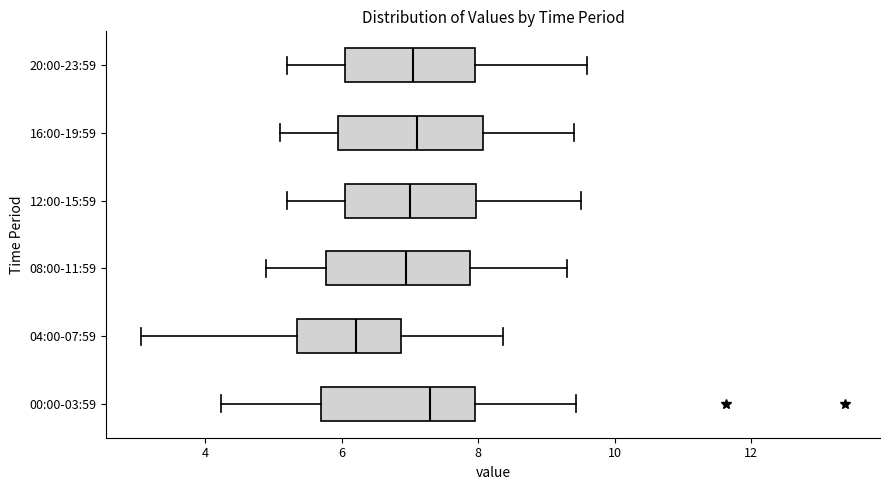

Reading bottom to top, read every box against the x-axis: the position of its median line, the range the box covers, and the ends of its whiskers. The values are not printed on the chart, so give them approximately, as read against the axis.

00:00-03:59: median 7.4, box 5.6 to 8.0, whiskers 4.2 to 9.4
04:00-07:59: median 6.2, box 5.4 to 6.8, whiskers 3.0 to 8.4
08:00-11:59: median 7.0, box 5.8 to 7.8, whiskers 5.0 to 9.4
12:00-15:59: median 7.0, box 6.0 to 8.0, whiskers 5.2 to 9.6
16:00-19:59: median 7.2, box 6.0 to 8.0, whiskers 5.2 to 9.4
20:00-23:59: median 7.0, box 6.0 to 8.0, whiskers 5.2 to 9.6